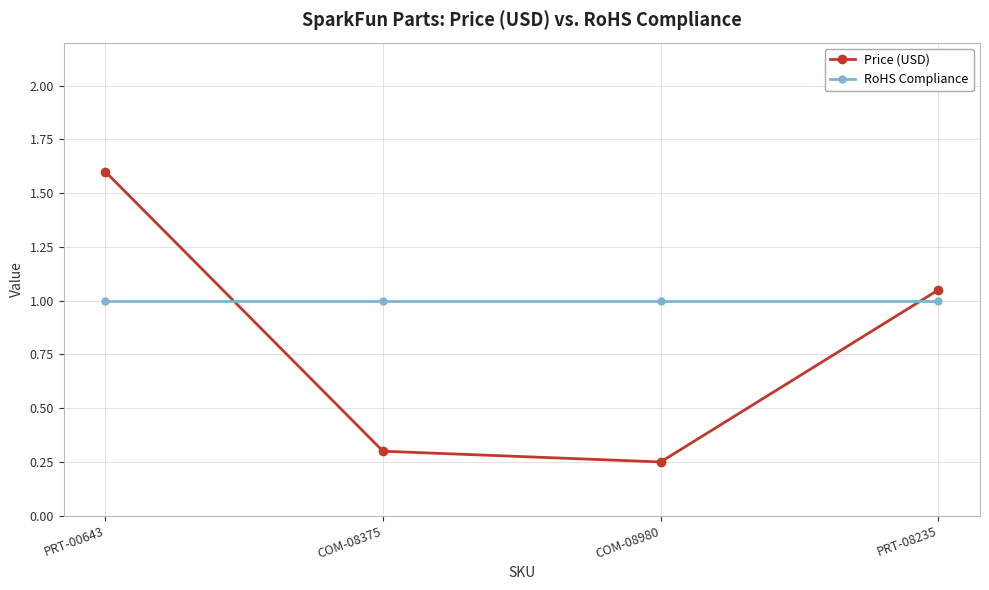

Rank the series at COM-08375 from lowest to highest value.

Price (USD), RoHS Compliance